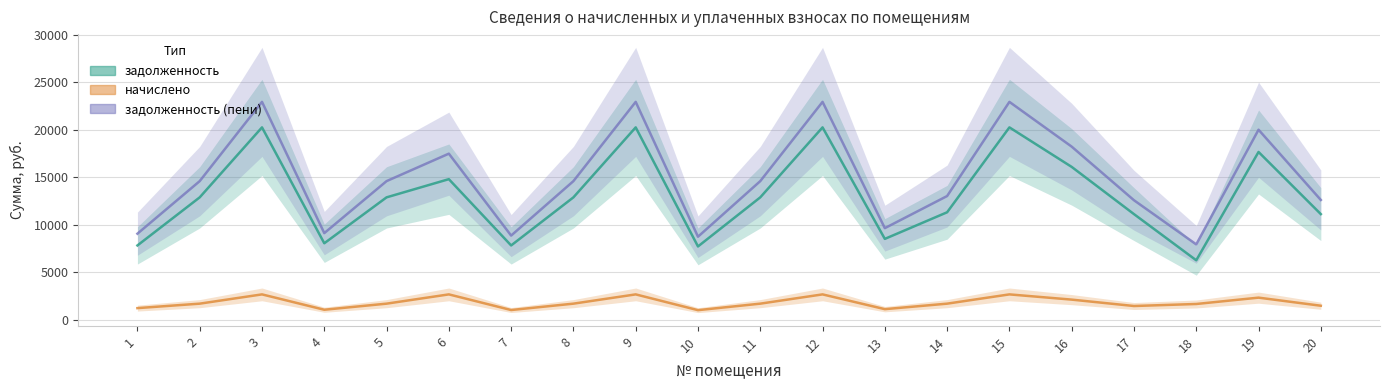

At which label does задолженность (пени) first exceed 14605?

2